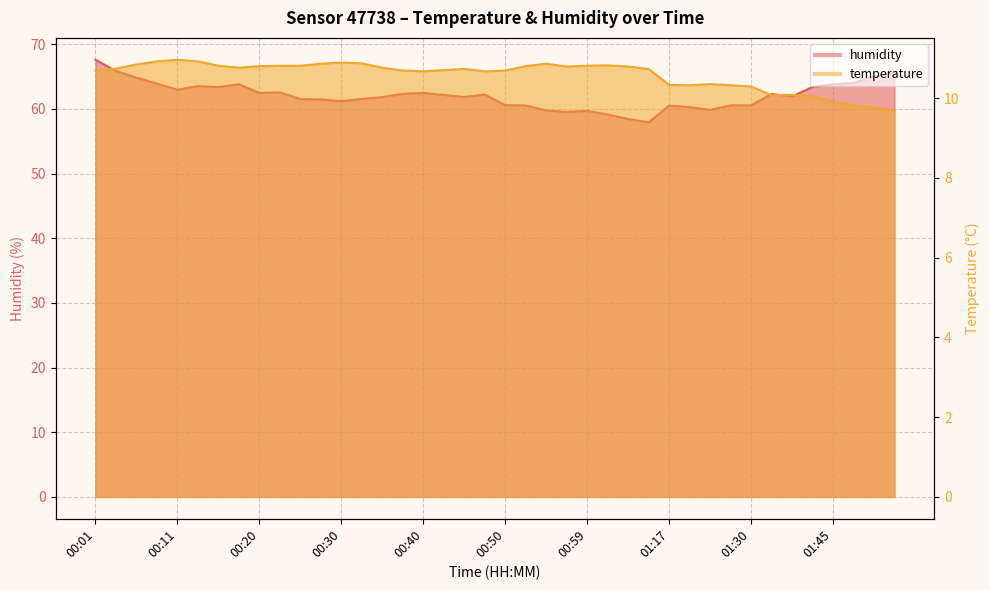

At which category does the chart reach its peak across all series?

00:01